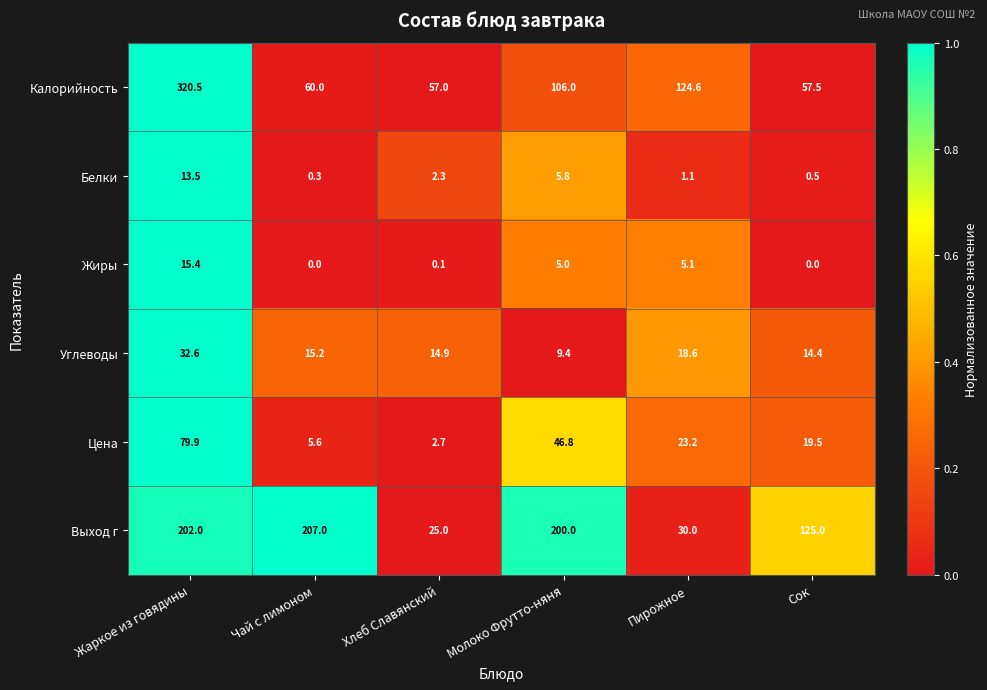

What value does the Калорийность series have at Молоко Фрутто-няня?

106.0